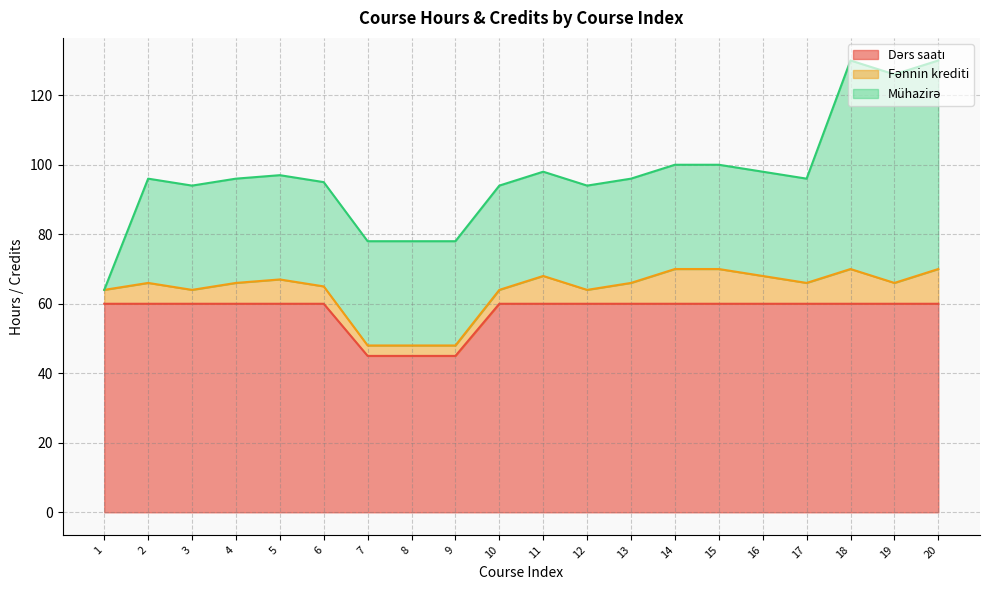

What is the total value across all series at 1?

64